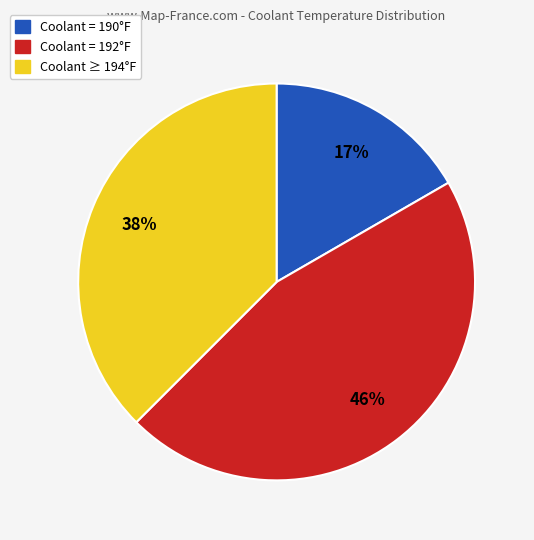

To the nearest percent, what is the difference between the largest and smallest slice percentages?

29%